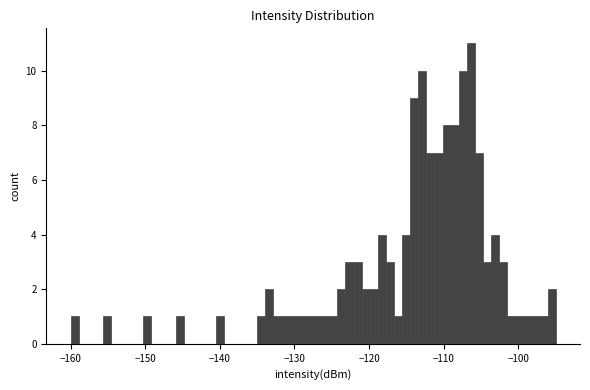

Read against the x-axis, roughly where is the centre of the tallest bar?

-106